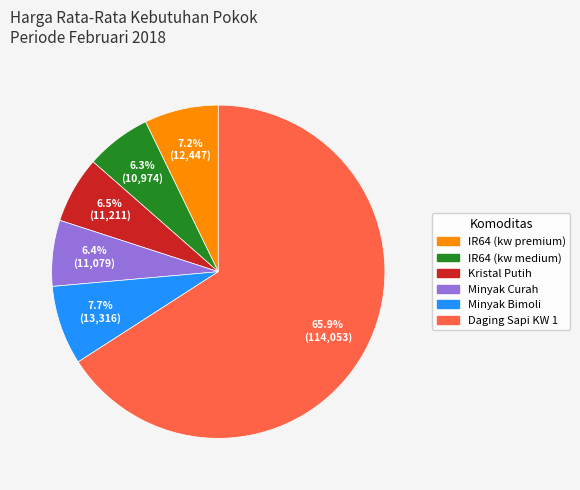

Which slice represents more than half of the pie?

Daging Sapi KW 1